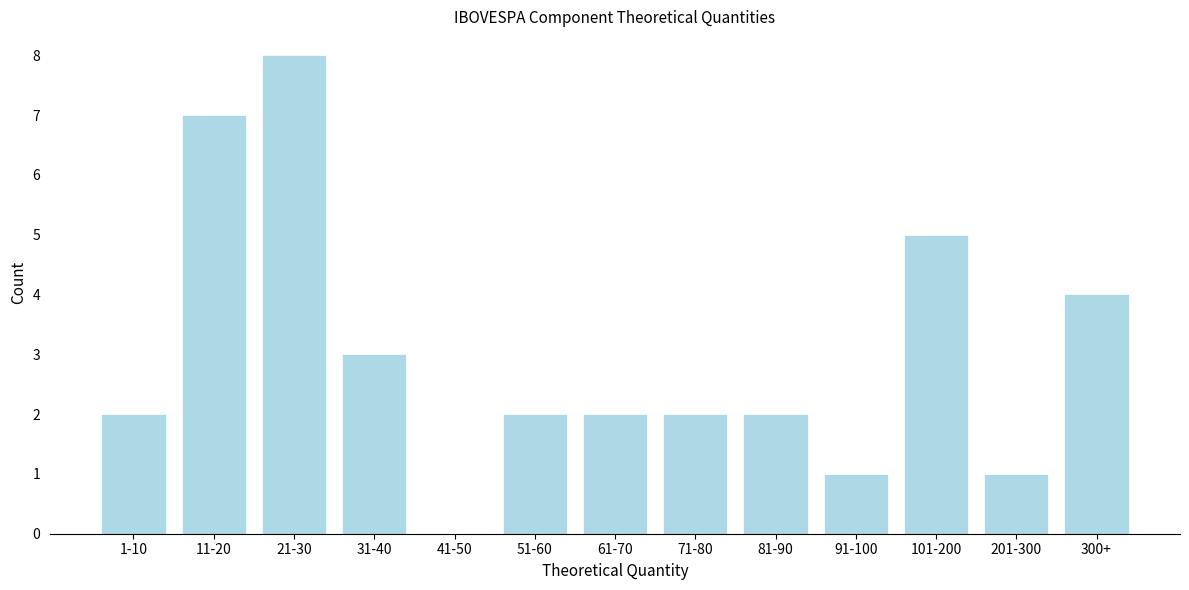

Reading left to right, extract all data points from this chart.

1-10=2	11-20=7	21-30=8	31-40=3	41-50=0	51-60=2	61-70=2	71-80=2	81-90=2	91-100=1	101-200=5	201-300=1	300+=4